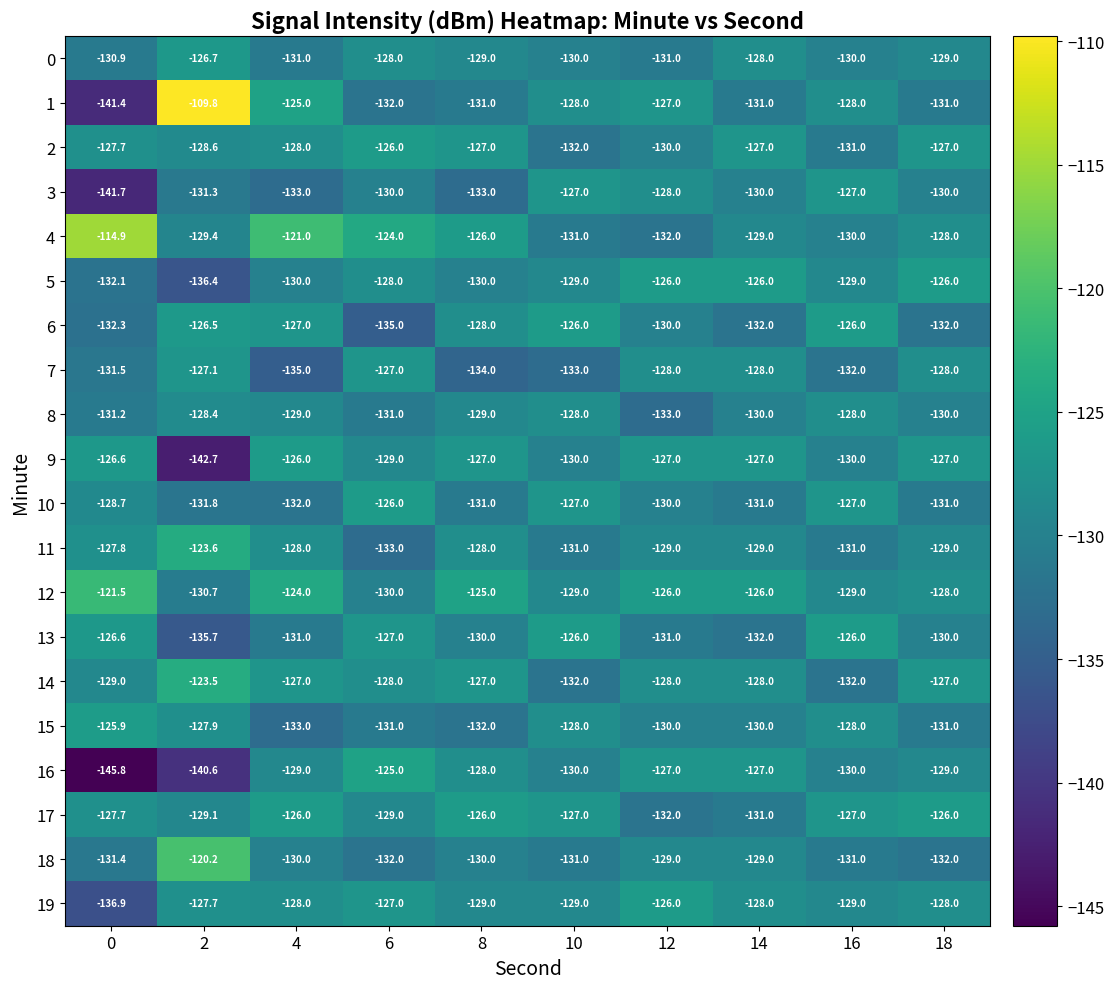

The 16 series shows -186.4 at 6. True or false?

False